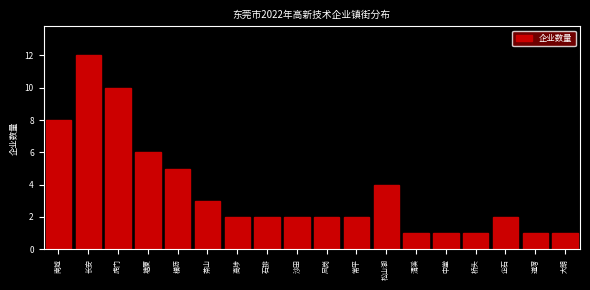

Reading right to left, transcribe all the data shown in this chart.

大朗=1	道滘=1	企石=2	桥头=1	中堂=1	清溪=1	松山湖=4	常平=2	凤岗=2	沙田=2	石排=2	高埗=2	茶山=3	横沥=5	塘厦=6	虎门=10	长安=12	南城=8